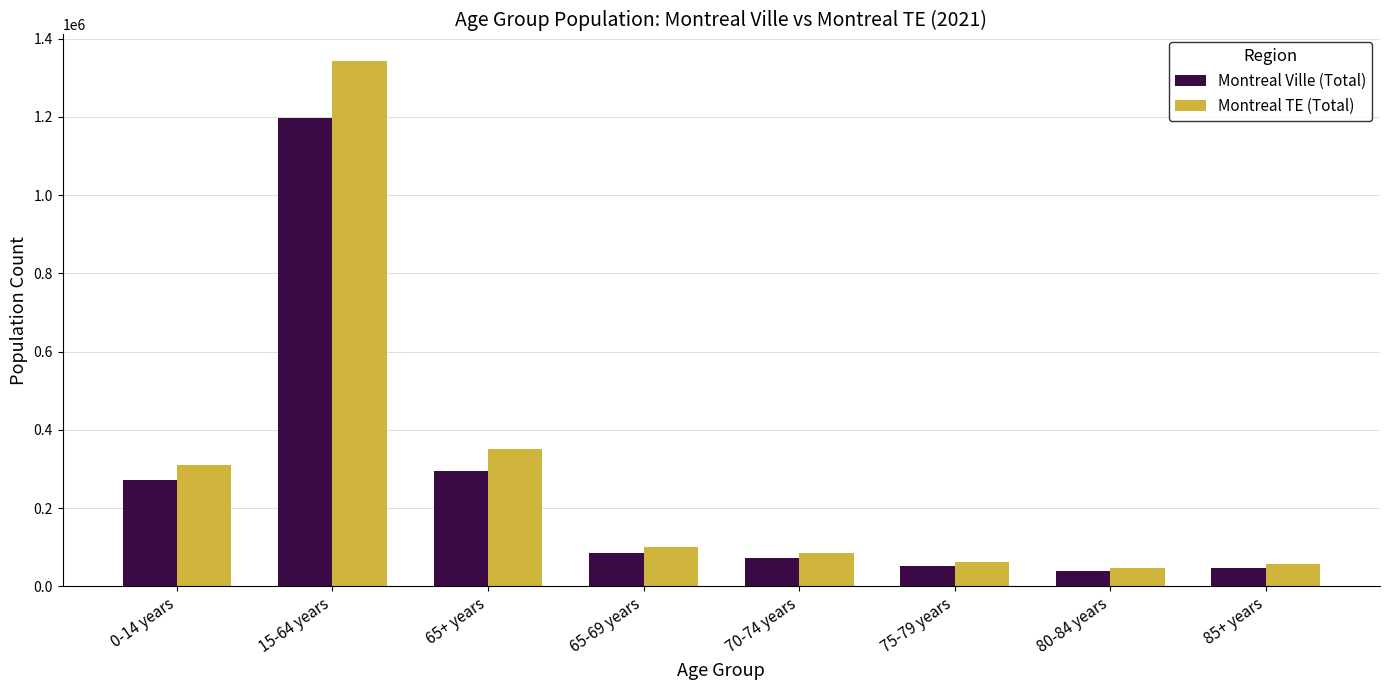

What is the total value across all series at 0-14 years?

580195